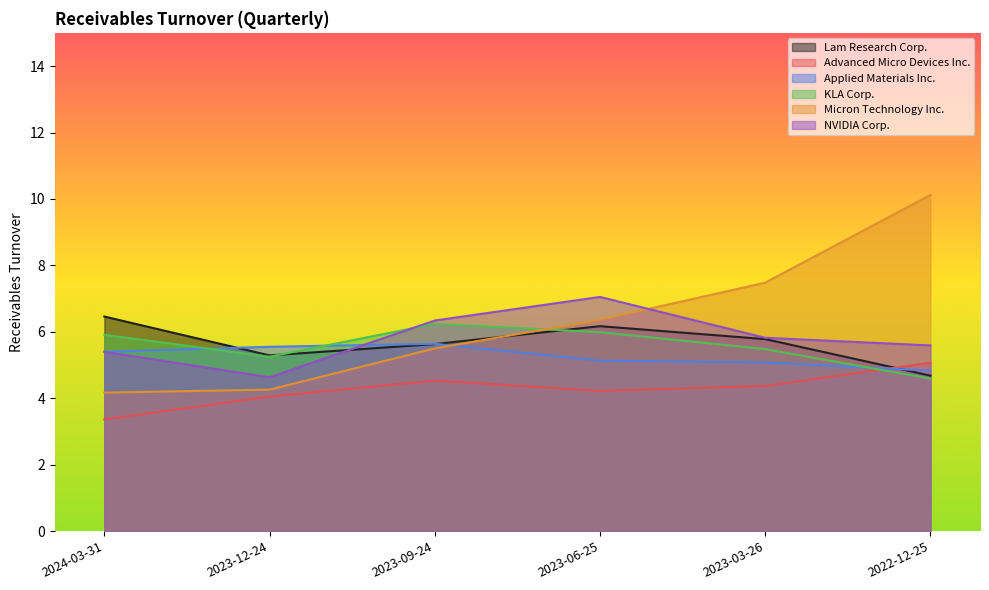

What is the difference between the maximum and minimum values in the Applied Materials Inc. series?

0.8